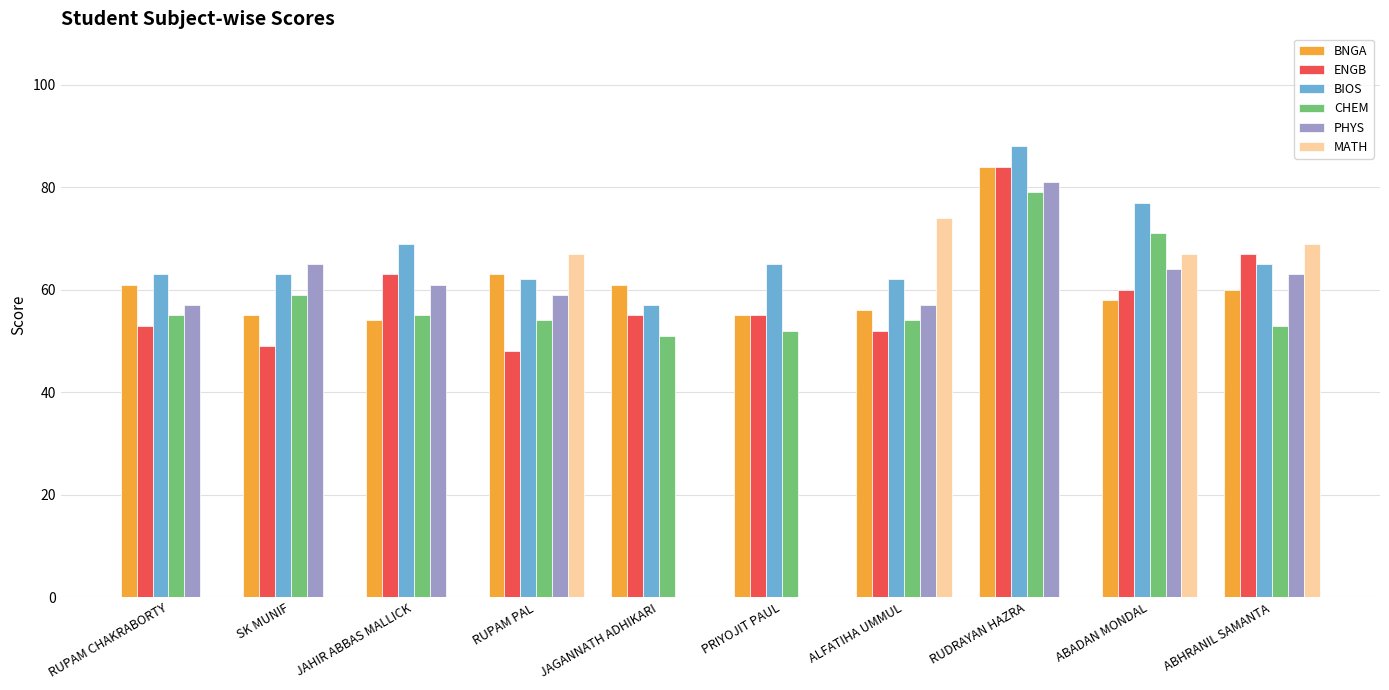

What is the sum of the ENGB values at RUPAM PAL and RUDRAYAN HAZRA?

132